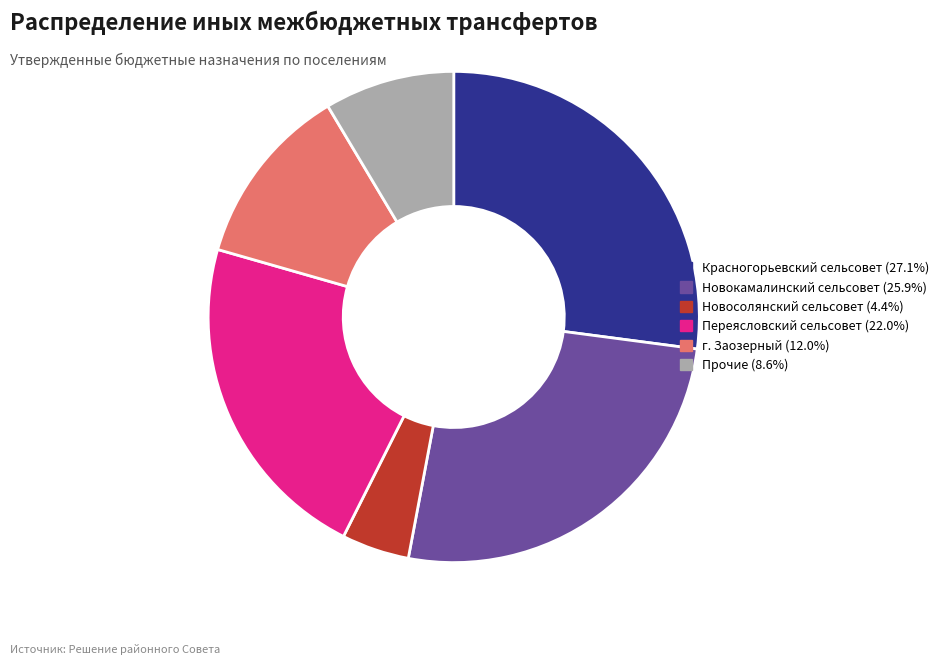

Is there a majority slice in this chart?

No